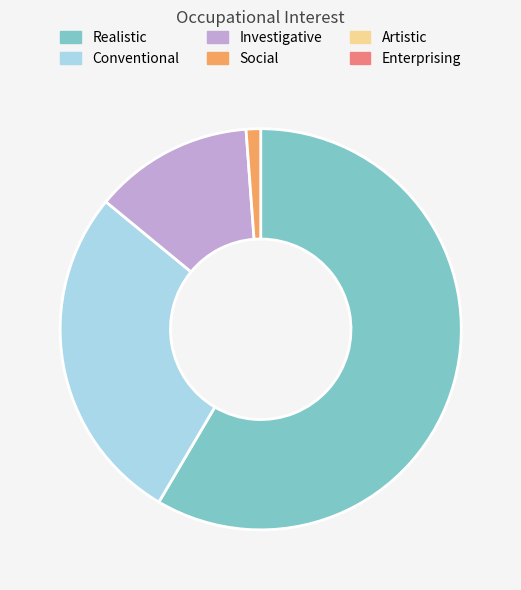

Count the number of slices in the pie.

4